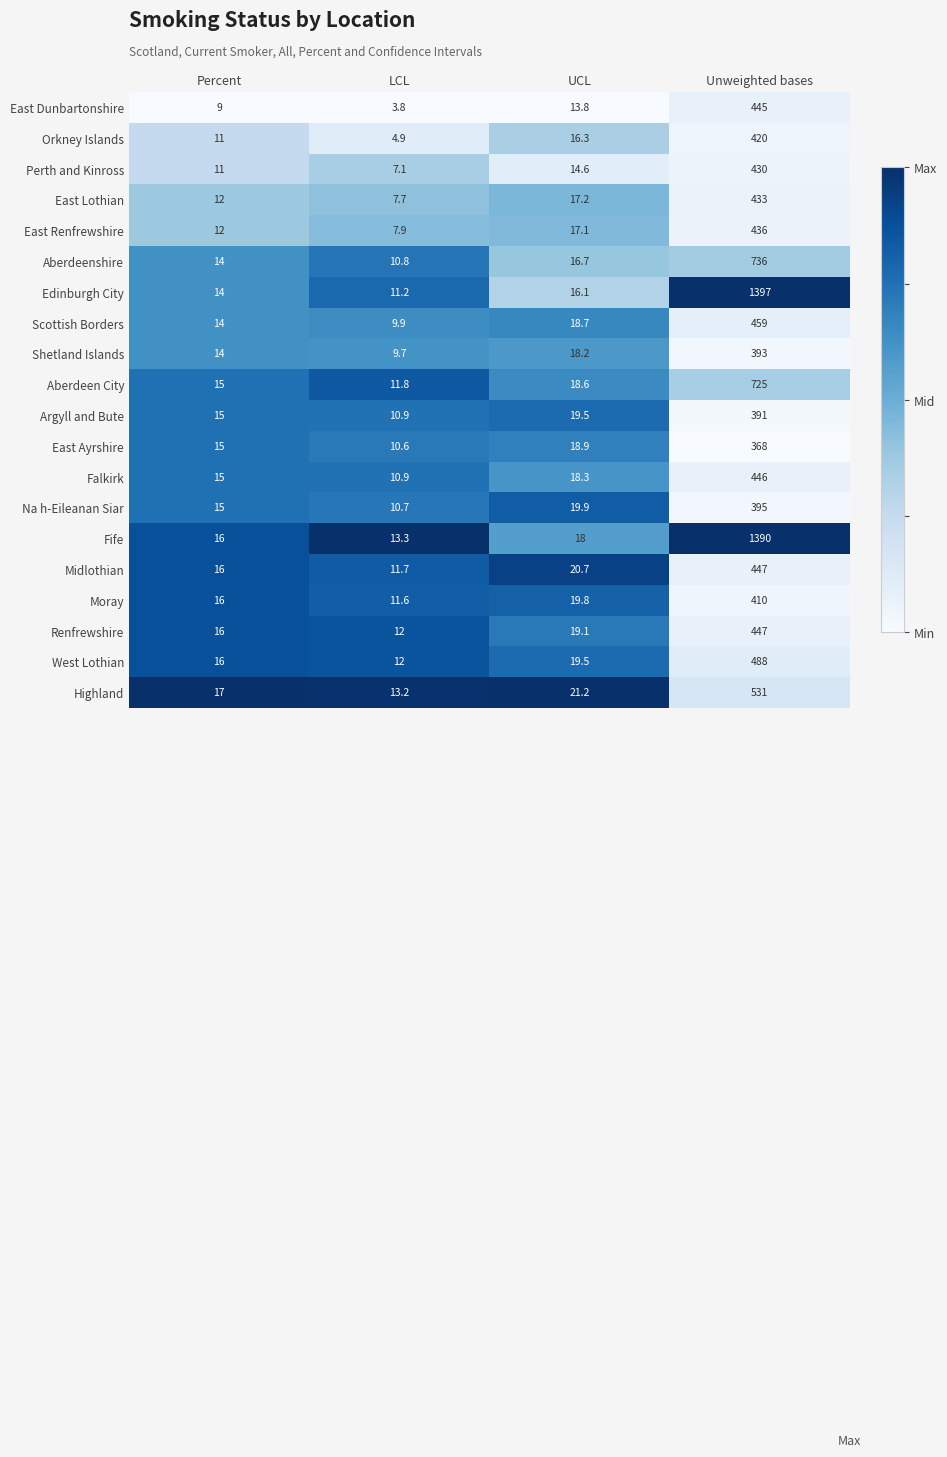

Which series changed the most between LCL and UCL?

Orkney Islands